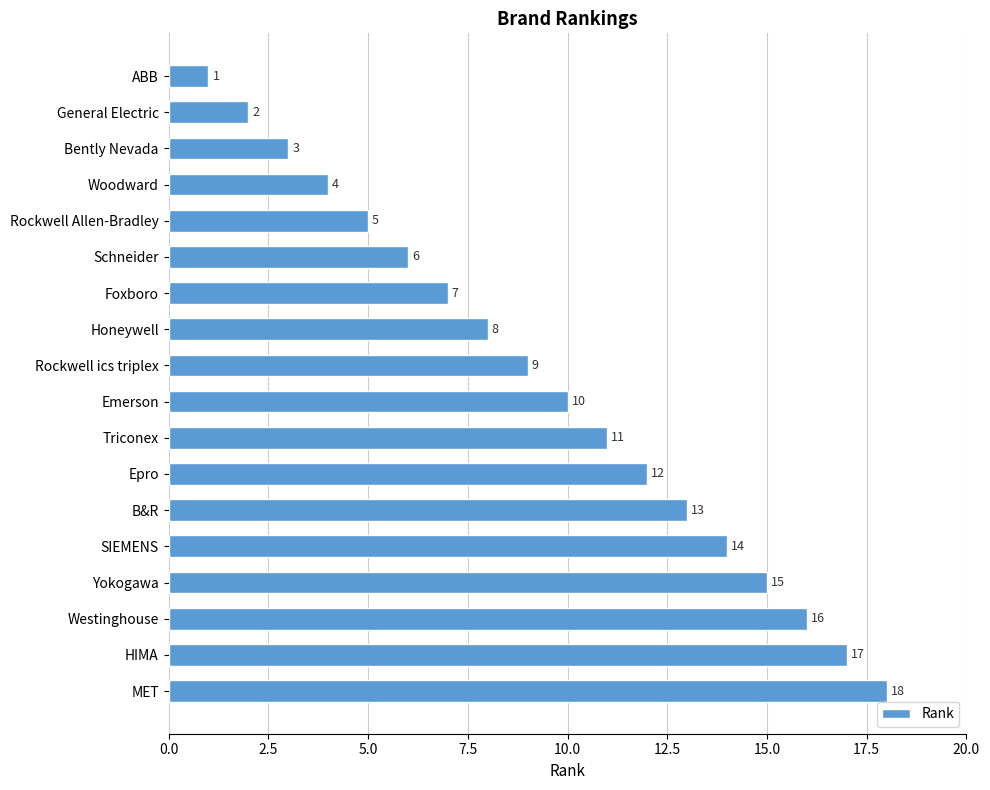

What position from the bottom is Rockwell ics triplex?

10